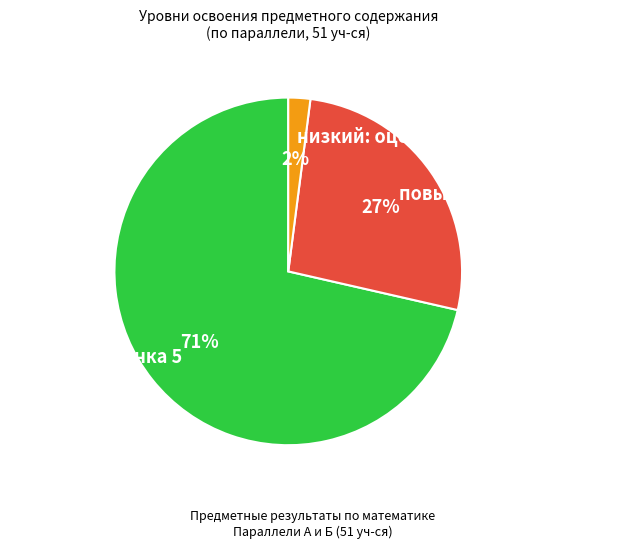

What is the majority slice?

высокий: оценка 5